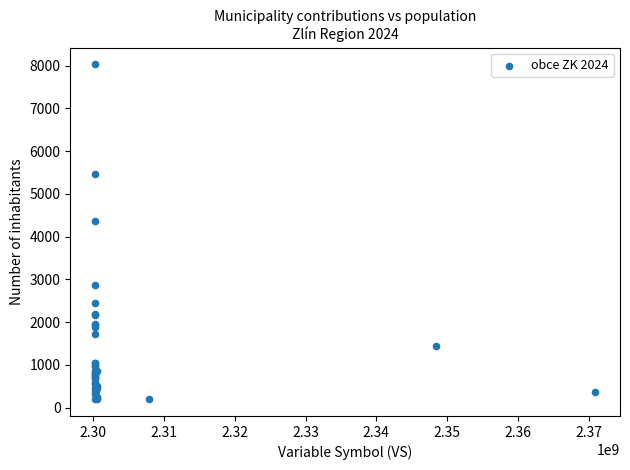

What Y value in the scatter plot is closest to 4111?

4365